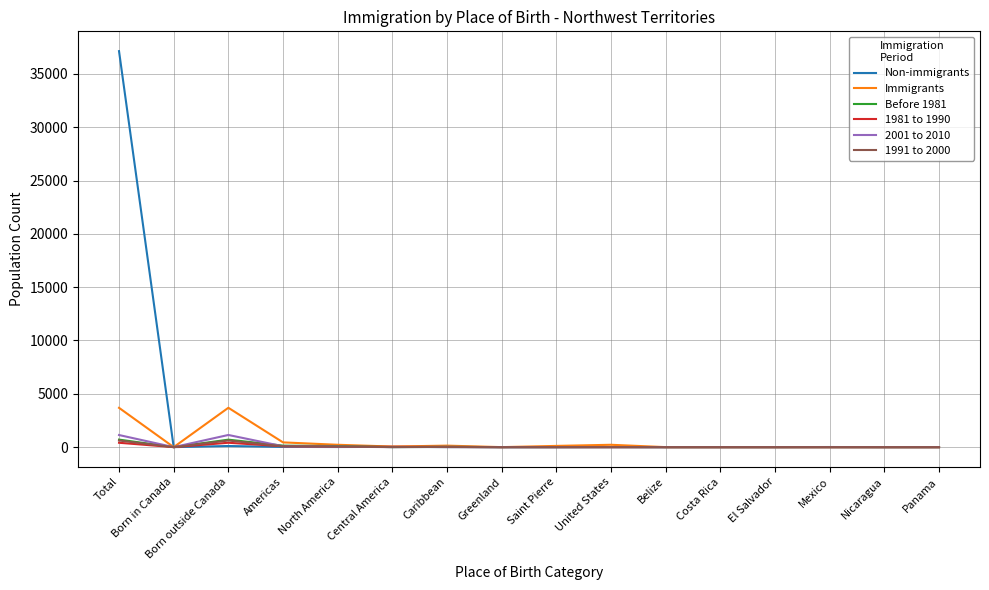

Which series has the largest range (max minus min)?

Non-immigrants